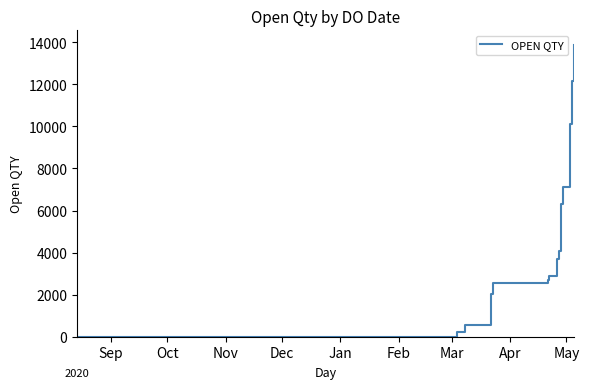

Is this an area chart (filled region under the line)?

No